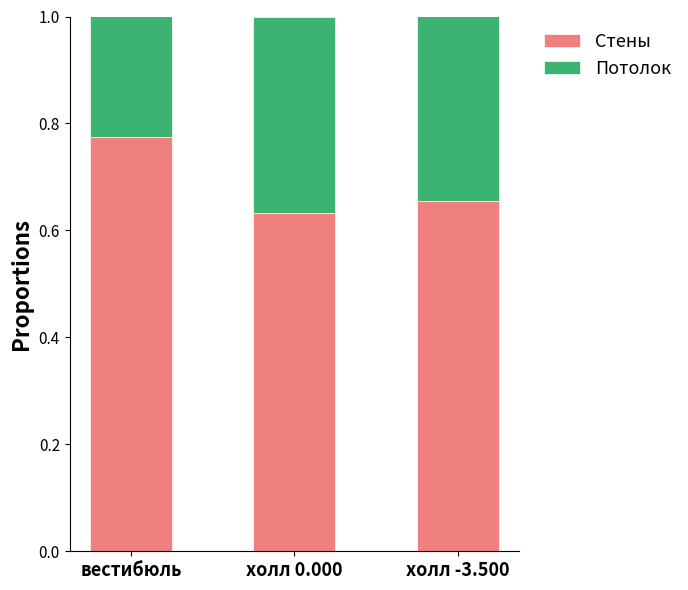

Which category has the lowest value in the Стены series?

холл 0.000